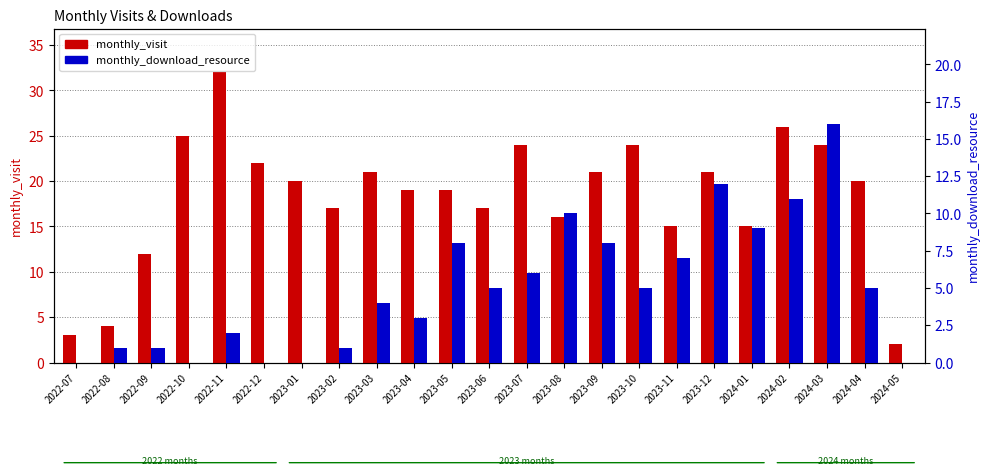

Where does the monthly_download_resource series first go above 5?

2023-05